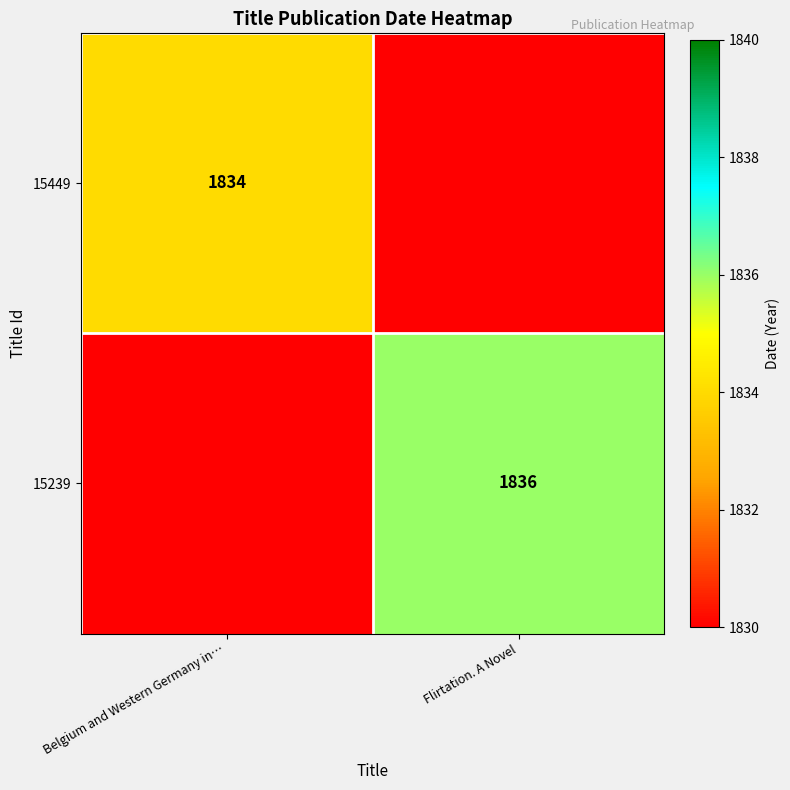

The 15449 series shows 1834 at Belgium and Western Germany in…. True or false?

True